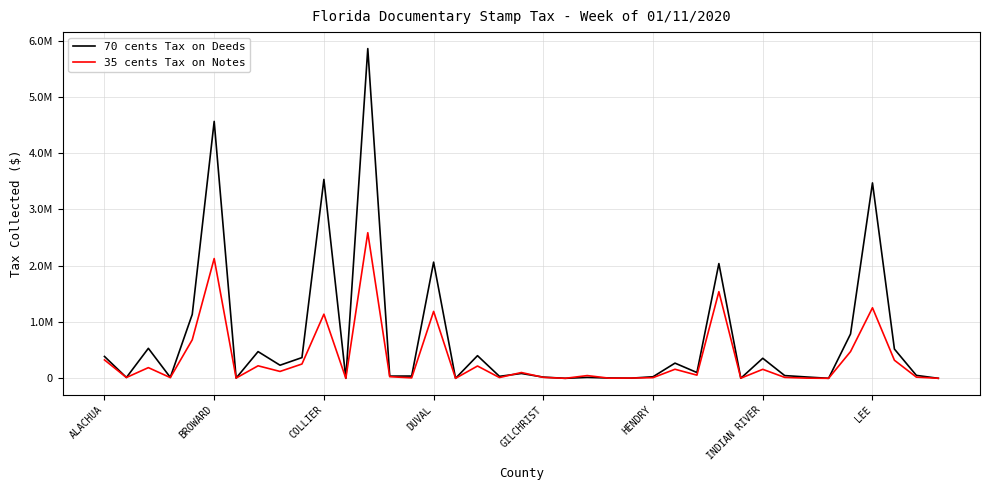

Which label corresponds to the largest value in the chart?

12